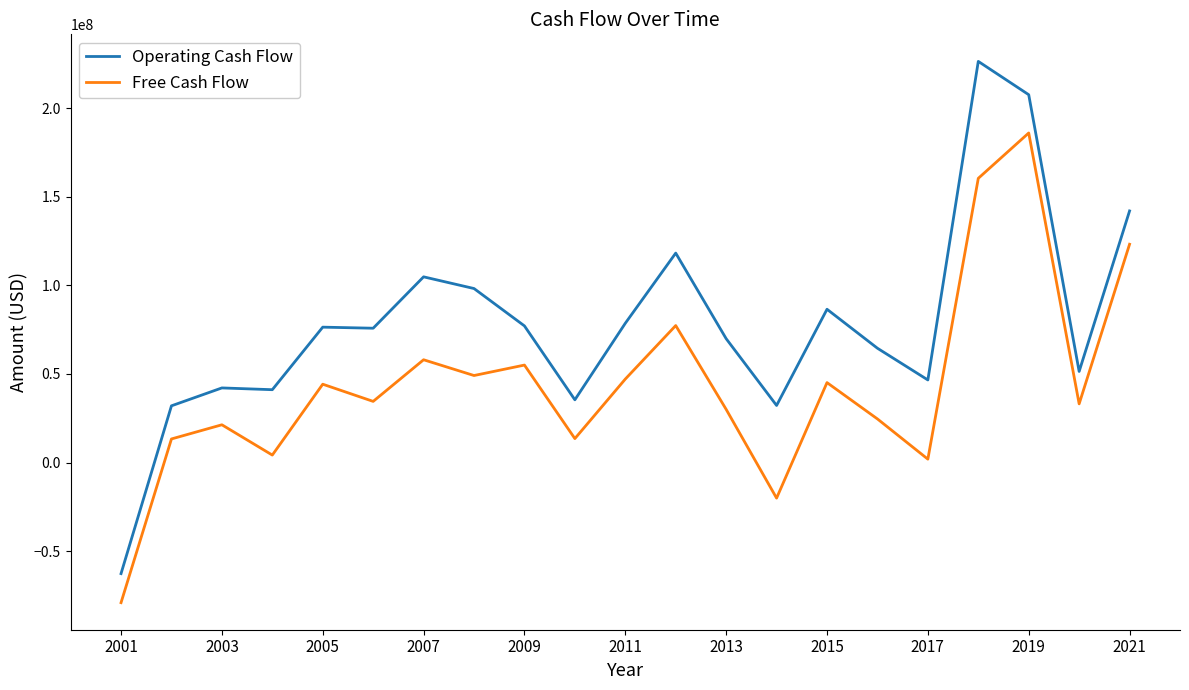

Which series has the largest total across all categories?

Operating Cash Flow